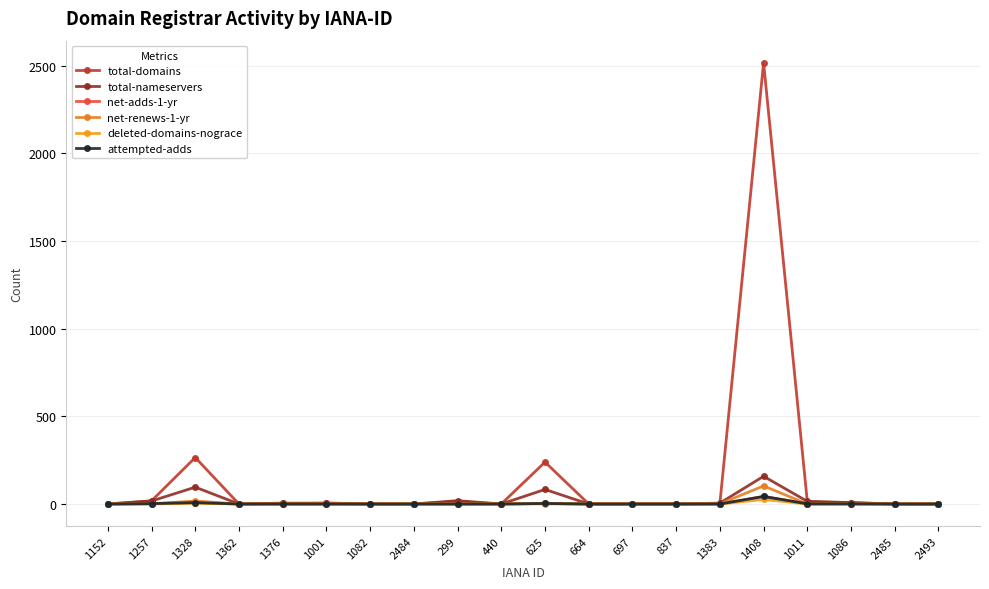

How many categories are shown in the chart?

20